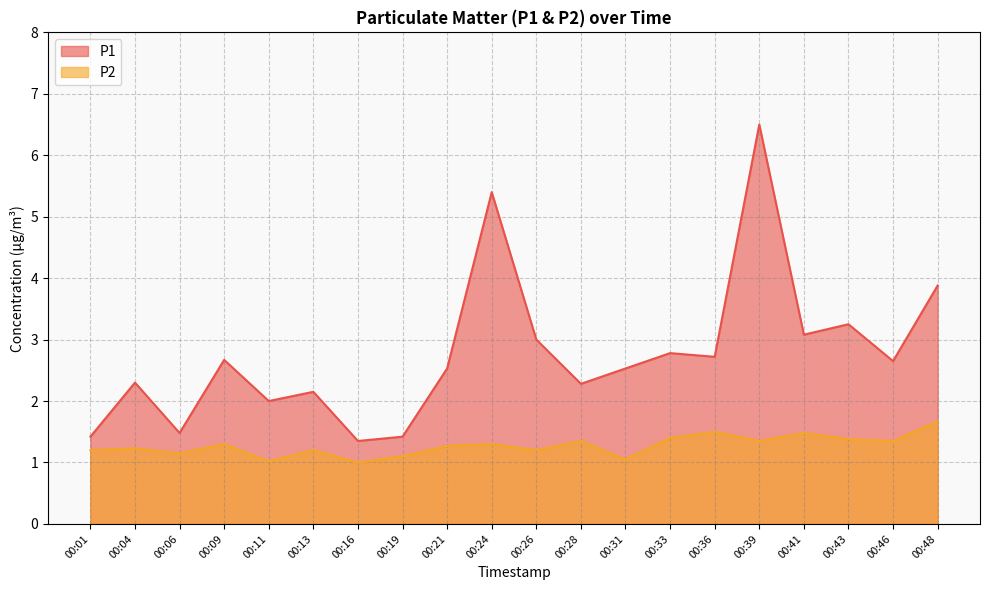

The P2 series shows 1.4 at 00:43. True or false?

True